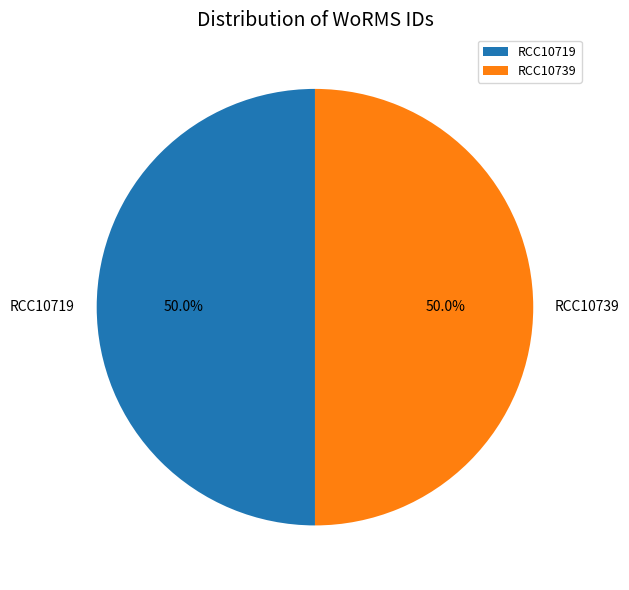

What is the ratio of the value at RCC10719 to the value at RCC10739?

1.0